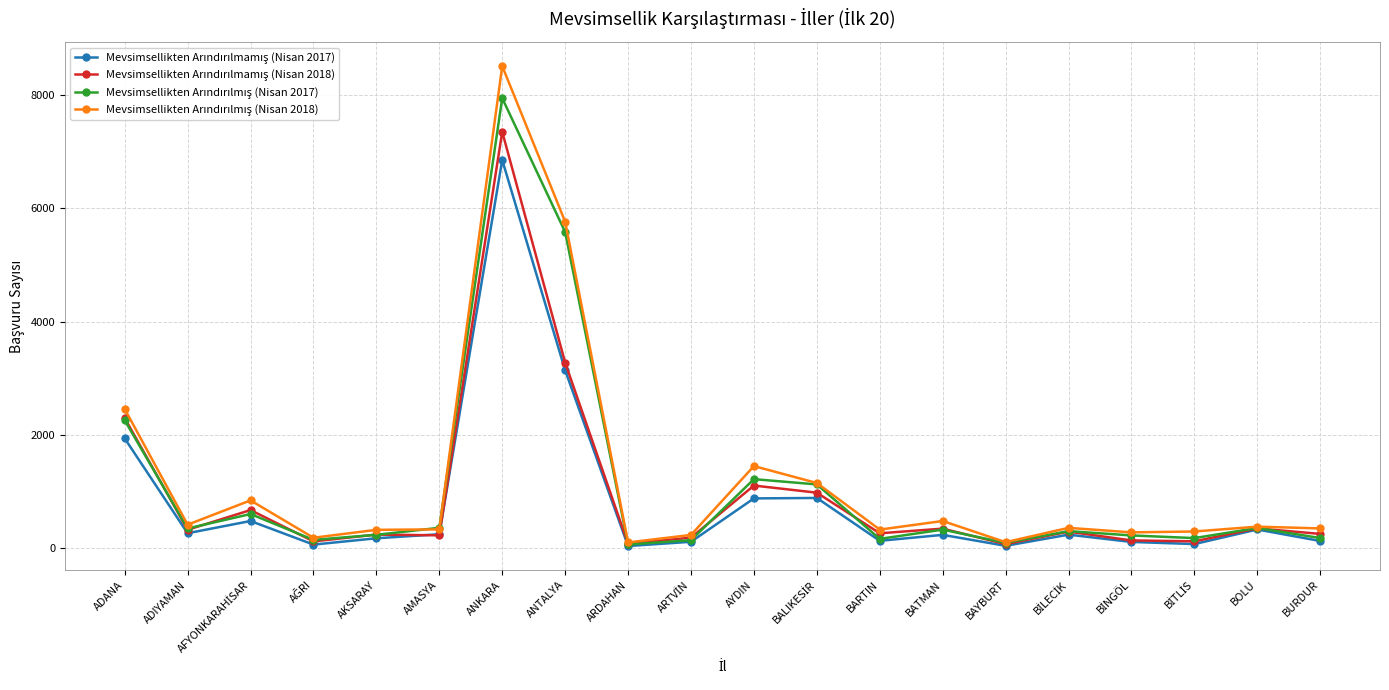

What is the label of the 13th point from the left?

BARTIN